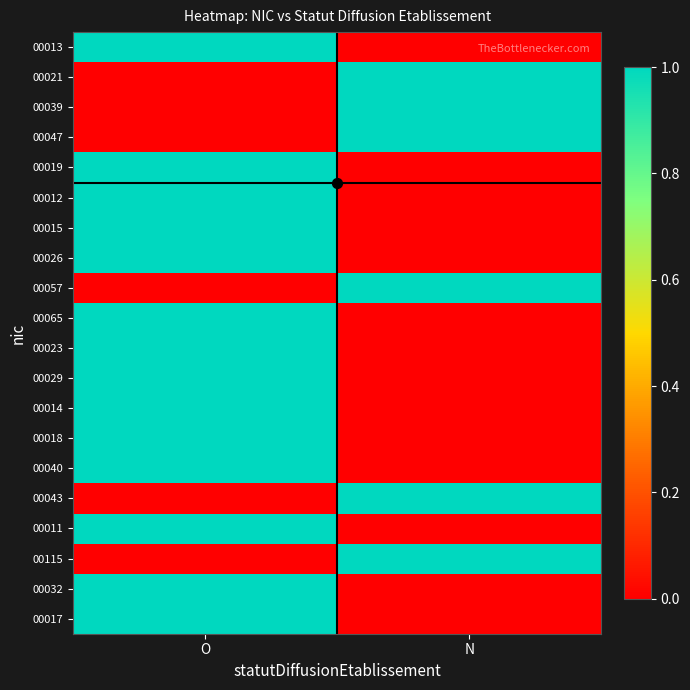

Which category has the lowest value across all series?

N